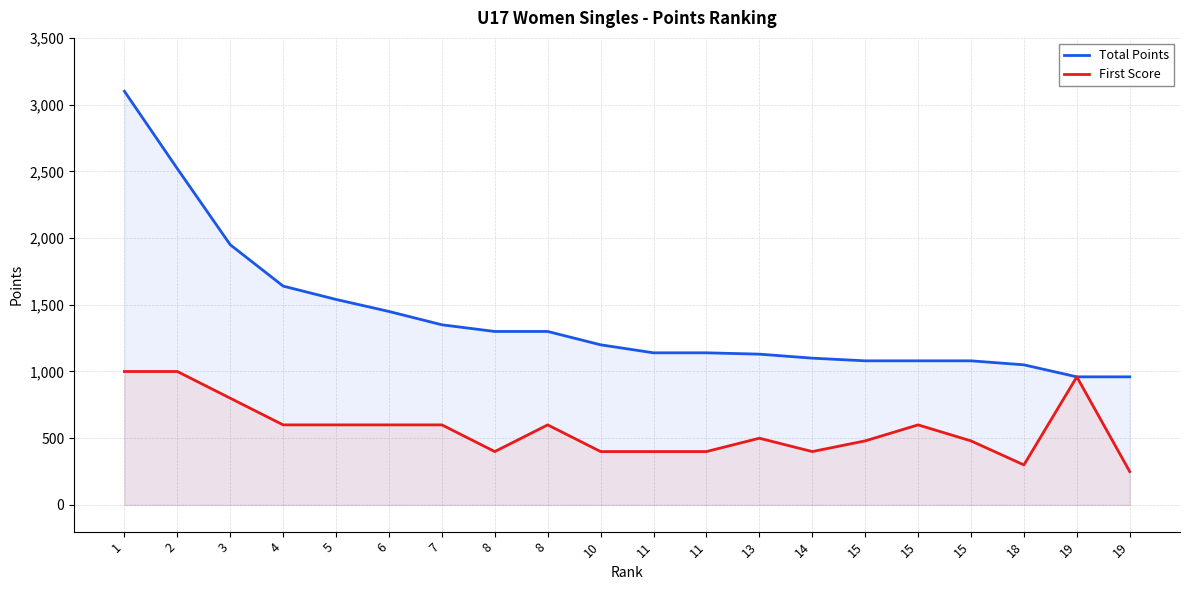

What is the highest value of the Total Points series?

3100